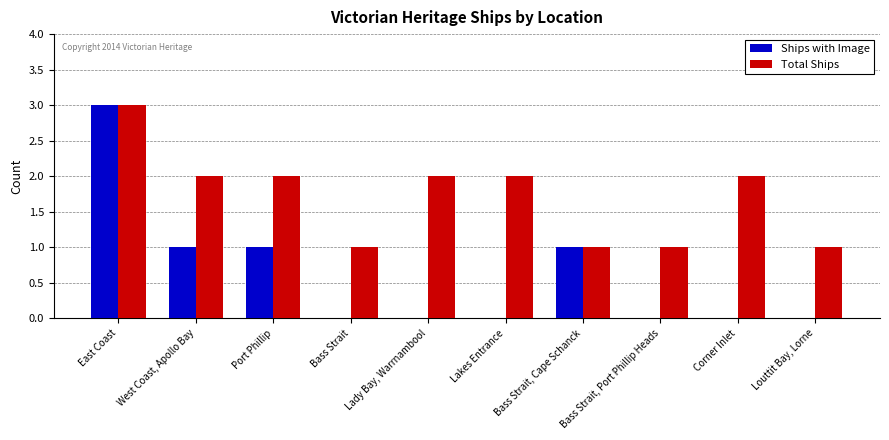

What is the spread (max minus min) of values at Corner Inlet?

2